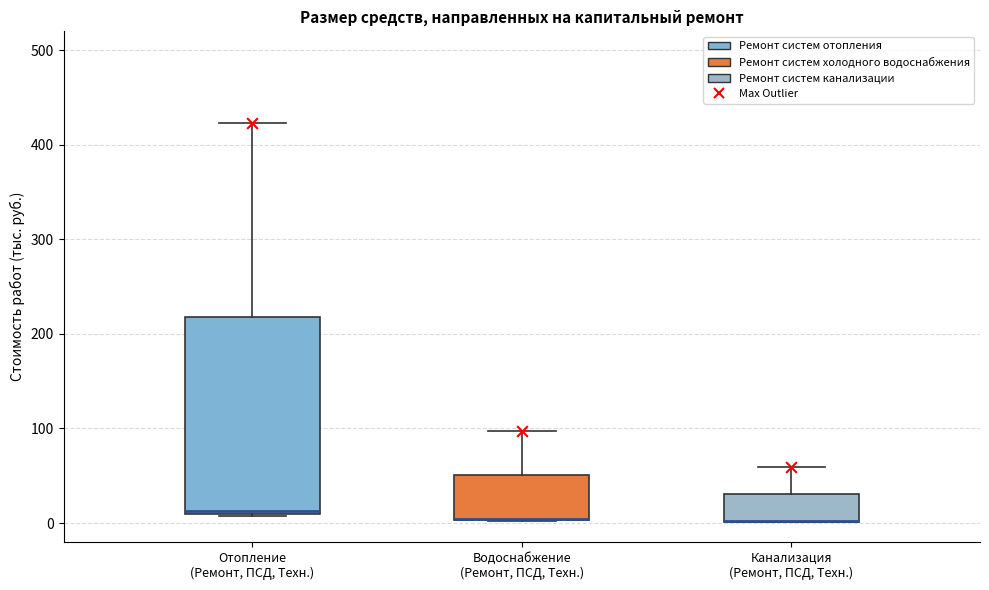

Comparing the boxes themselves (not the whiskers), which one is the tallest?

Отопление (Ремонт, ПСД, Техн.)